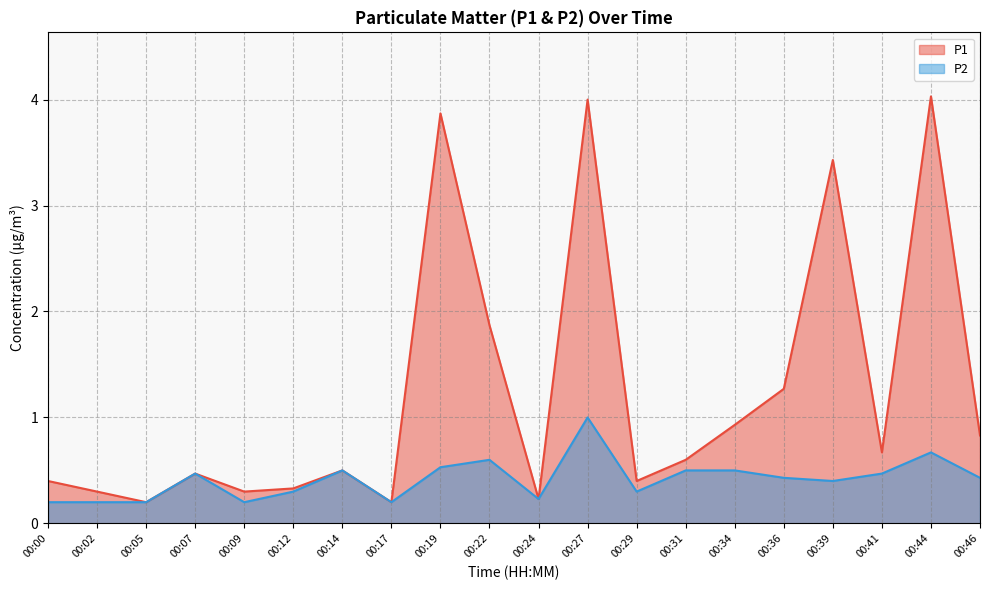

Reading right to left, list all the values displayed in this chart.

P1: 00:46=0.8	00:44=4.0	00:41=0.7	00:39=3.4	00:36=1.3	00:34=0.9	00:31=0.6	00:29=0.4	00:27=4.0	00:24=0.2	00:22=1.9	00:19=3.9	00:17=0.2	00:14=0.5	00:12=0.3	00:09=0.3	00:07=0.5	00:05=0.2	00:02=0.3	00:00=0.4
P2: 00:46=0.4	00:44=0.7	00:41=0.5	00:39=0.4	00:36=0.4	00:34=0.5	00:31=0.5	00:29=0.3	00:27=1.0	00:24=0.2	00:22=0.6	00:19=0.5	00:17=0.2	00:14=0.5	00:12=0.3	00:09=0.2	00:07=0.5	00:05=0.2	00:02=0.2	00:00=0.2